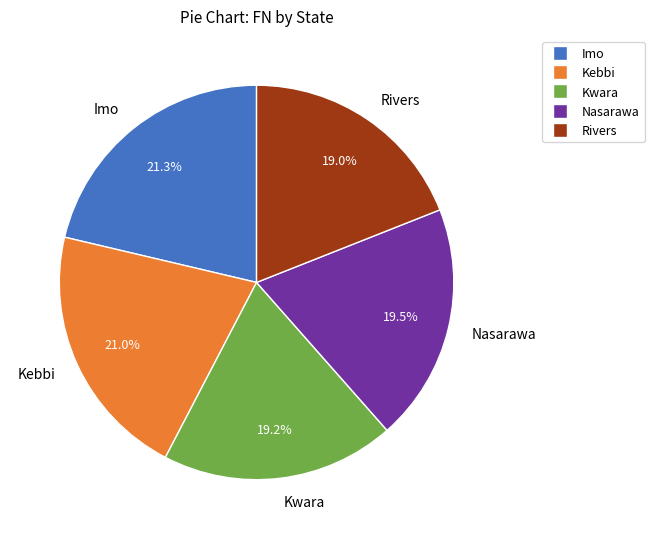

What is the ratio of the value at Rivers to the value at Kebbi?

0.9